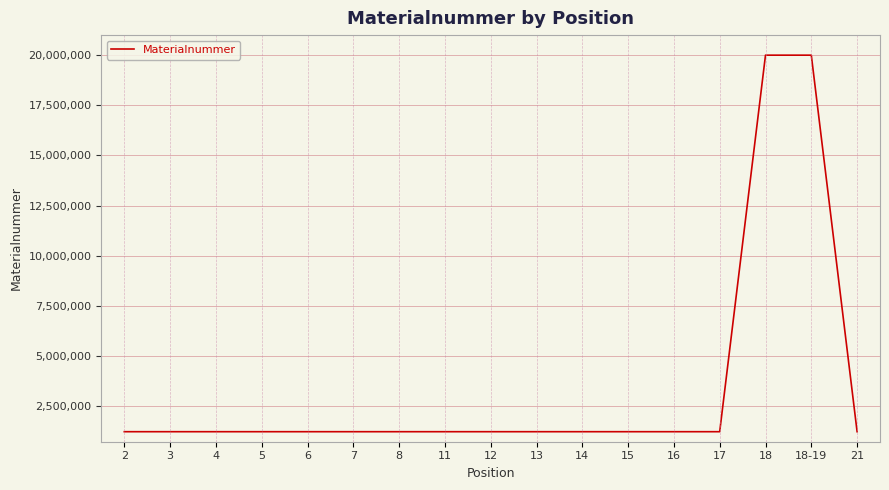

What is the maximum value shown in the chart?

20002725